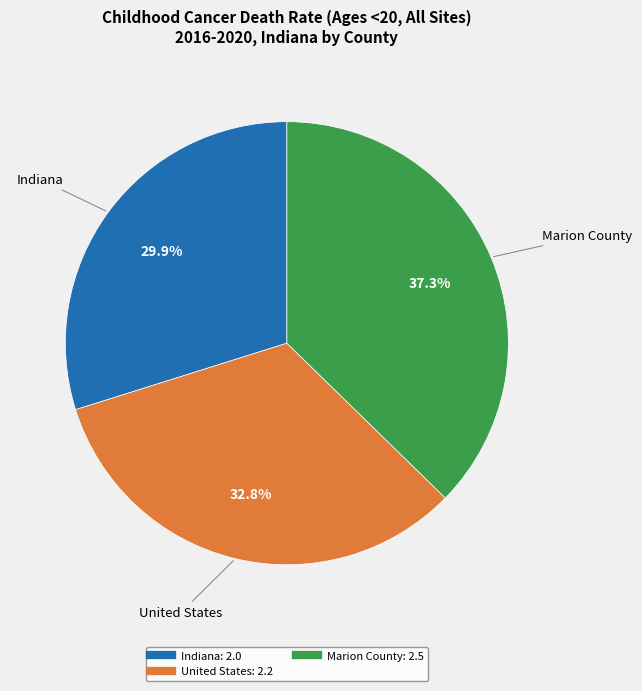

What is the ratio of the value at Indiana to the value at Marion County?

0.8